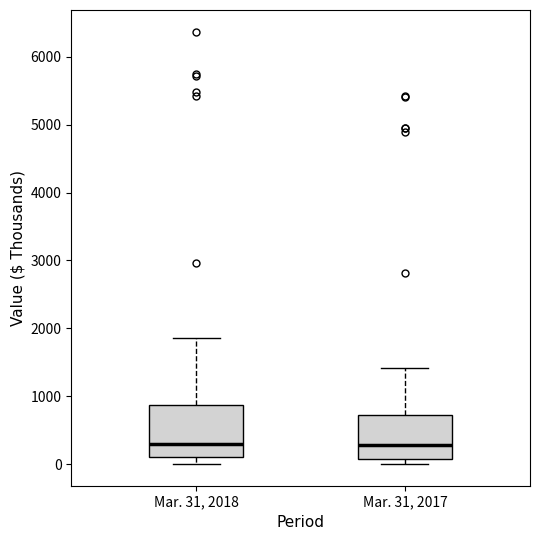

Comparing the boxes themselves (not the whiskers), which one is the tallest?

Mar. 31, 2018